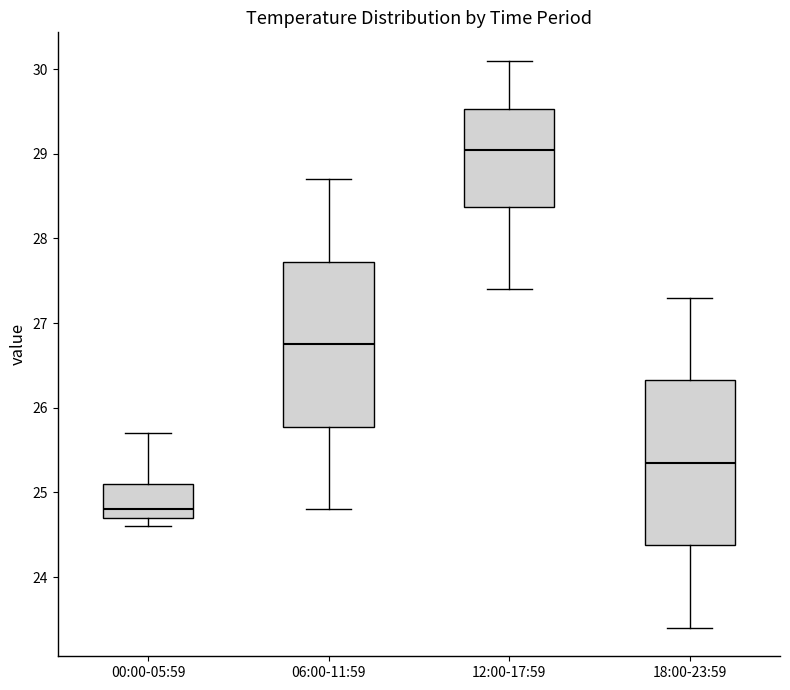

Reading left to right, transcribe this box plot: for each box, give where its median line is, the range the box spans, and where its two whiskers end, as read against the y-axis. The values are not printed on the chart, so give them approximately, as read against the axis.

00:00-05:59: median 24.8, box 24.7 to 25.1, whiskers 24.6 to 25.7
06:00-11:59: median 26.8, box 25.8 to 27.7, whiskers 24.8 to 28.7
12:00-17:59: median 29.1, box 28.4 to 29.5, whiskers 27.4 to 30.1
18:00-23:59: median 25.4, box 24.4 to 26.3, whiskers 23.4 to 27.3